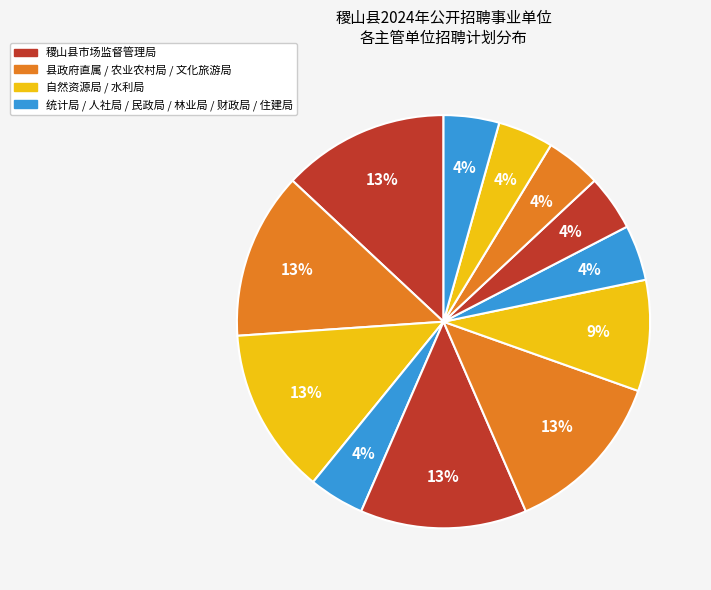

How many slices are in this pie chart?

12